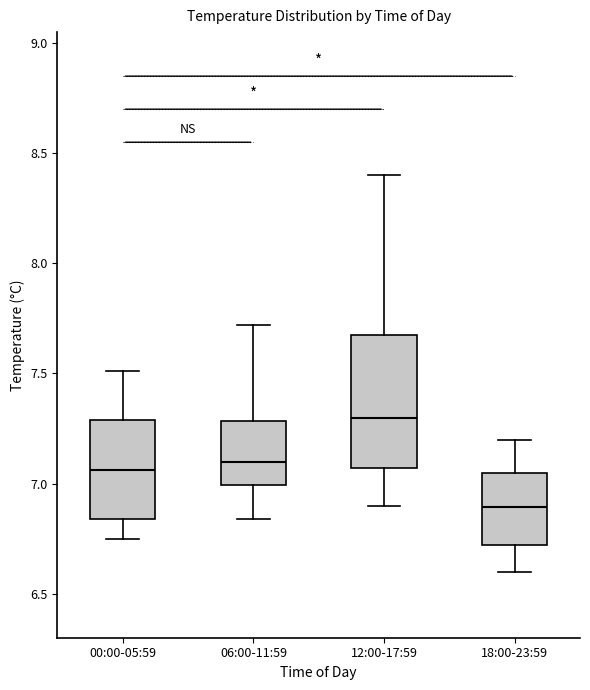

Which box has the lowest median line?

18:00-23:59